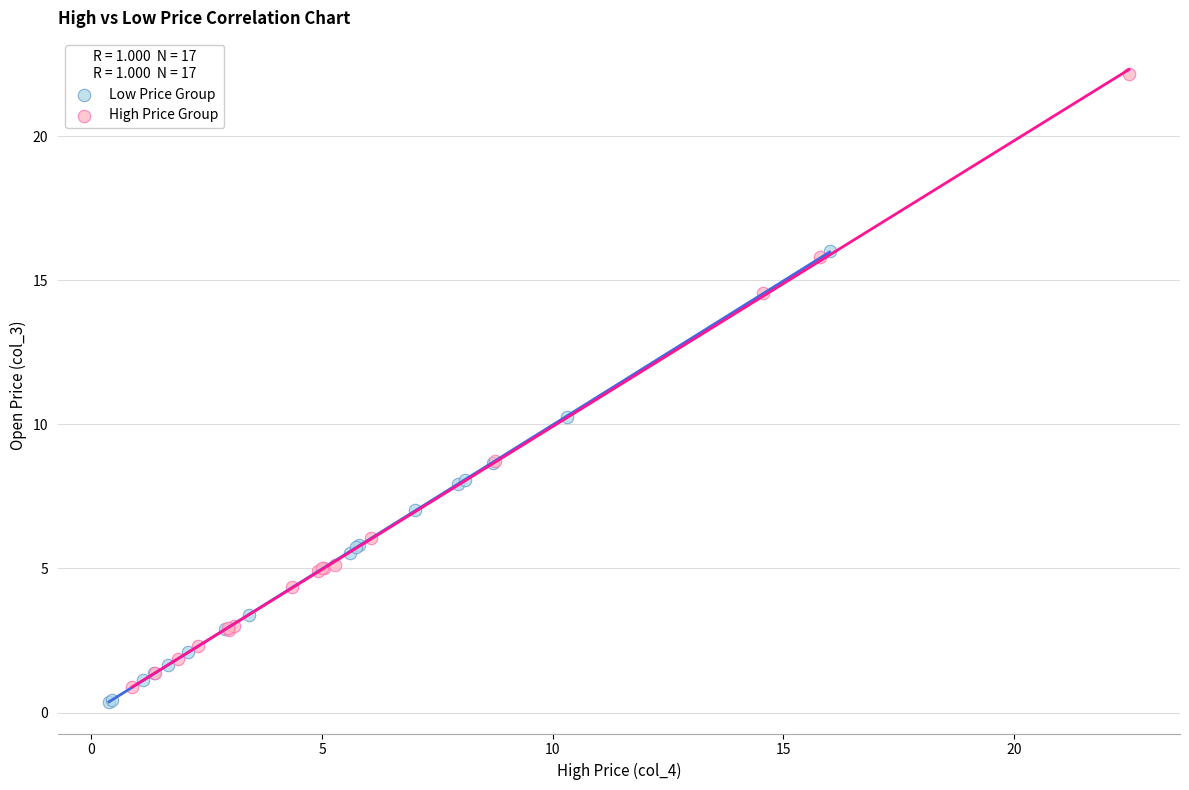

What are all the series names shown in the legend?

Low Price Group, High Price Group